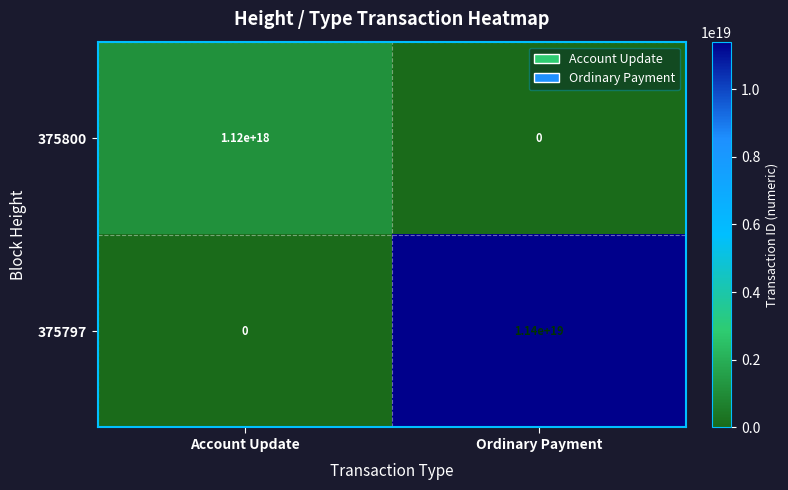

The 375800 series shows 1120000000000000000 at Account Update. True or false?

True